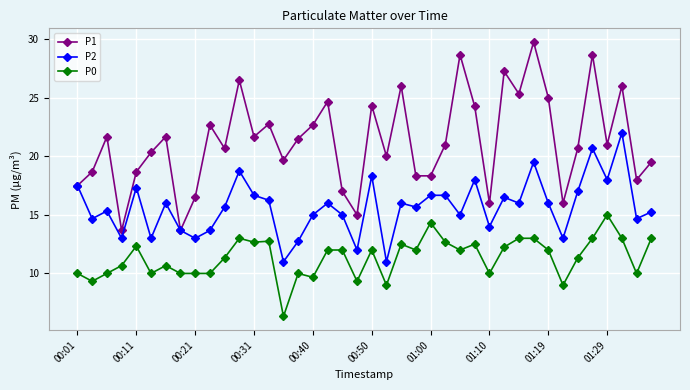

Which series has the widest spread of values?

P1